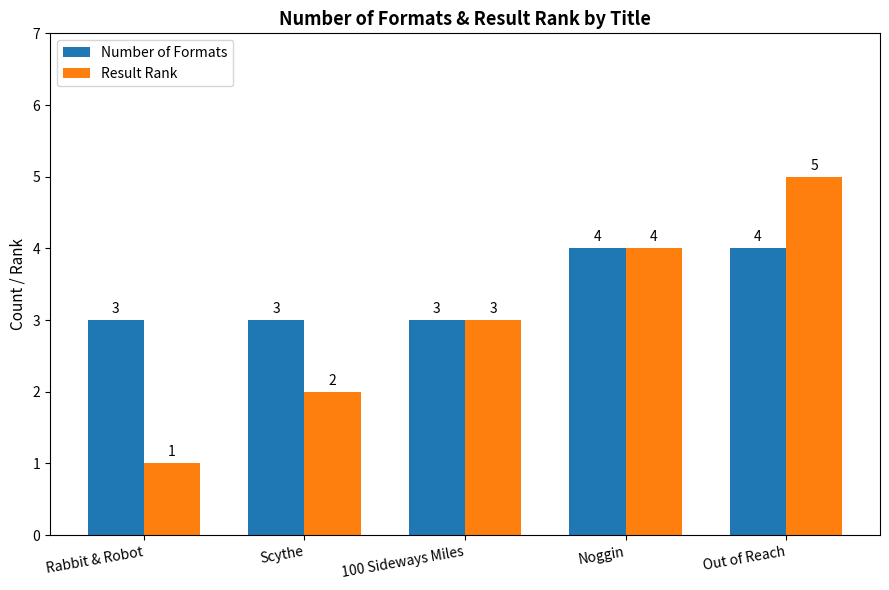

What is the sum of the Result Rank values at Out of Reach and 100 Sideways Miles?

8